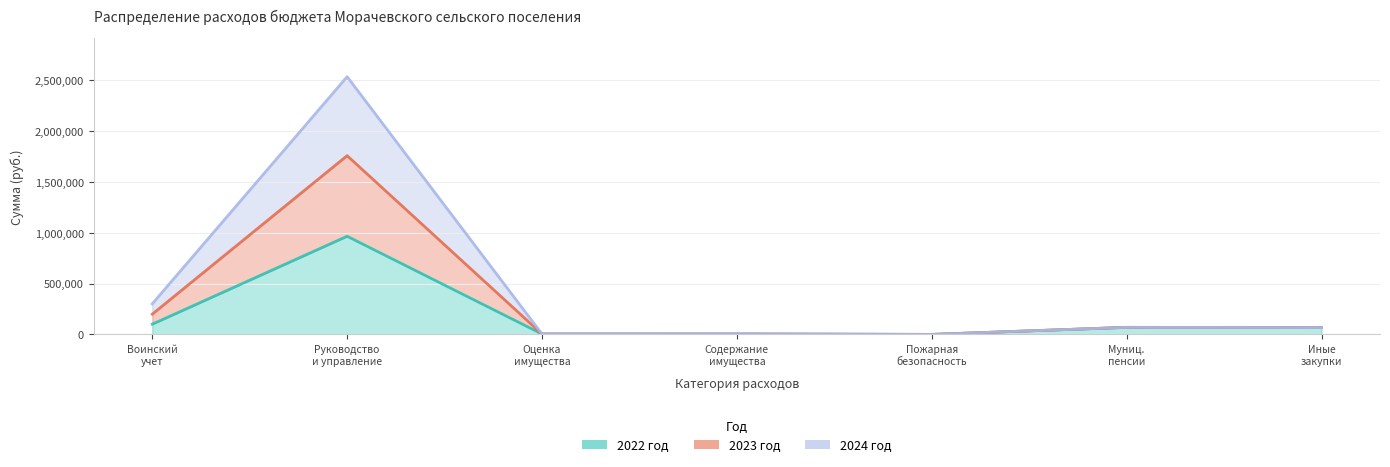

Where is 2022 год nearest to the value 482456?

Воинский учет